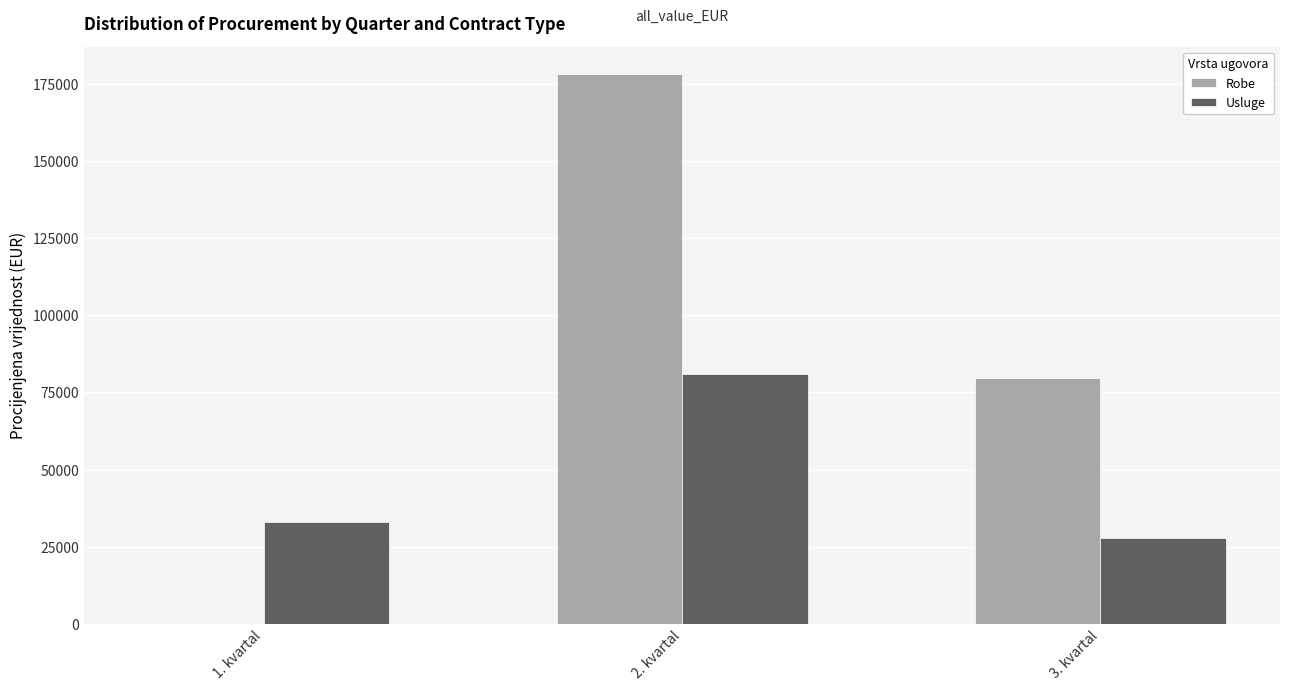

Reading left to right, transcribe all the data shown in this chart.

Robe: 1. kvartal=0	2. kvartal=178070	3. kvartal=79700
Usluge: 1. kvartal=33000	2. kvartal=80800	3. kvartal=27800